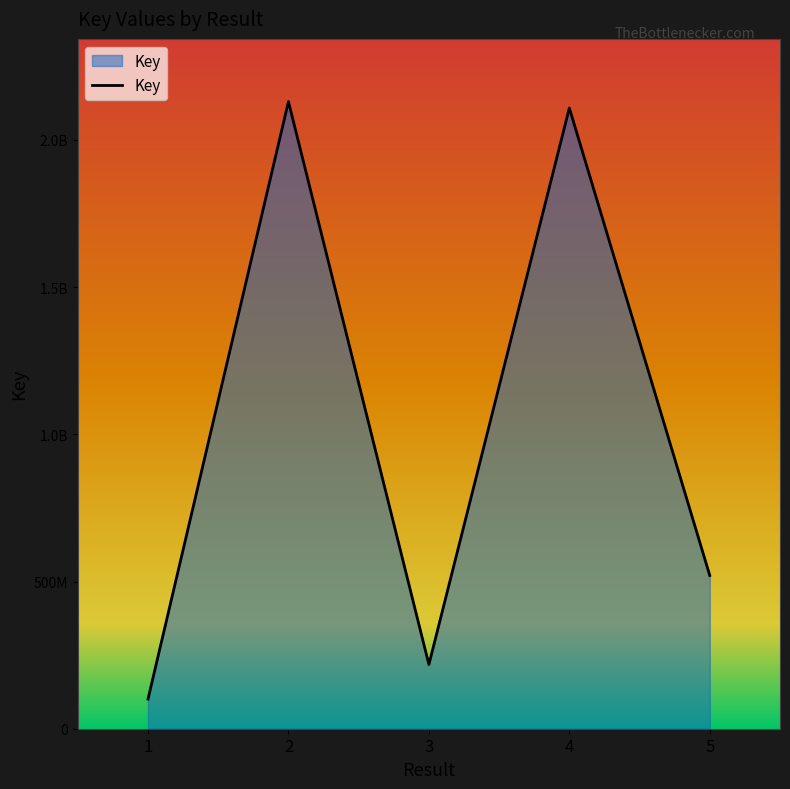

Rank the categories by value from lowest to highest.

1, 3, 5, 4, 2